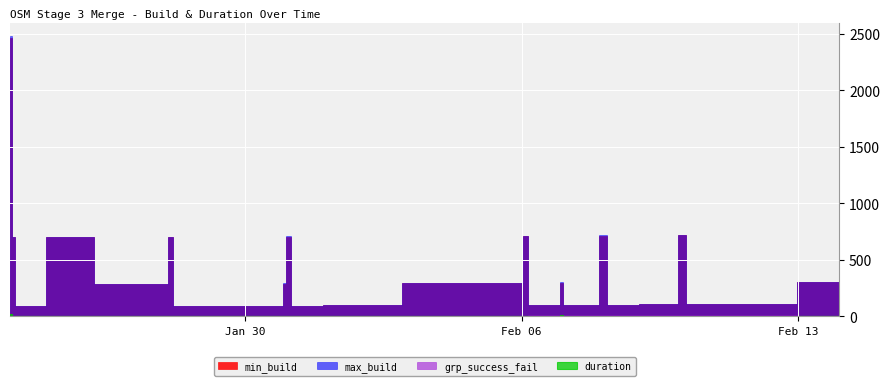

What is the difference between the min_build values at 22 and 11?

186.0